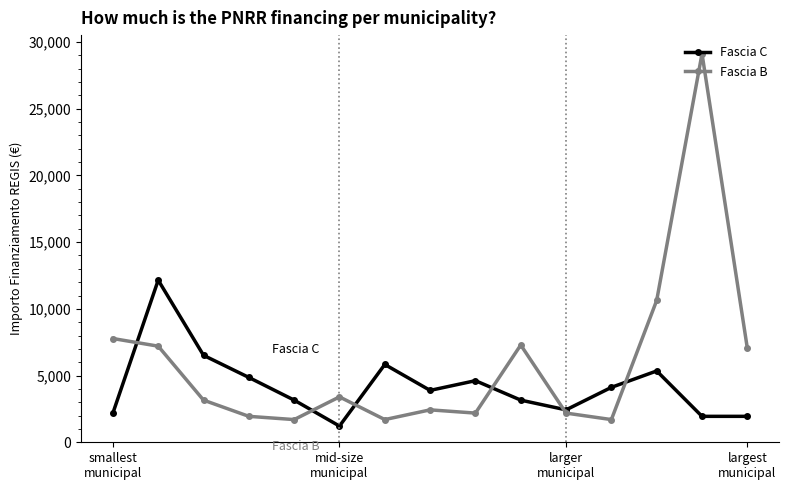

Which series has the largest range (max minus min)?

Fascia B